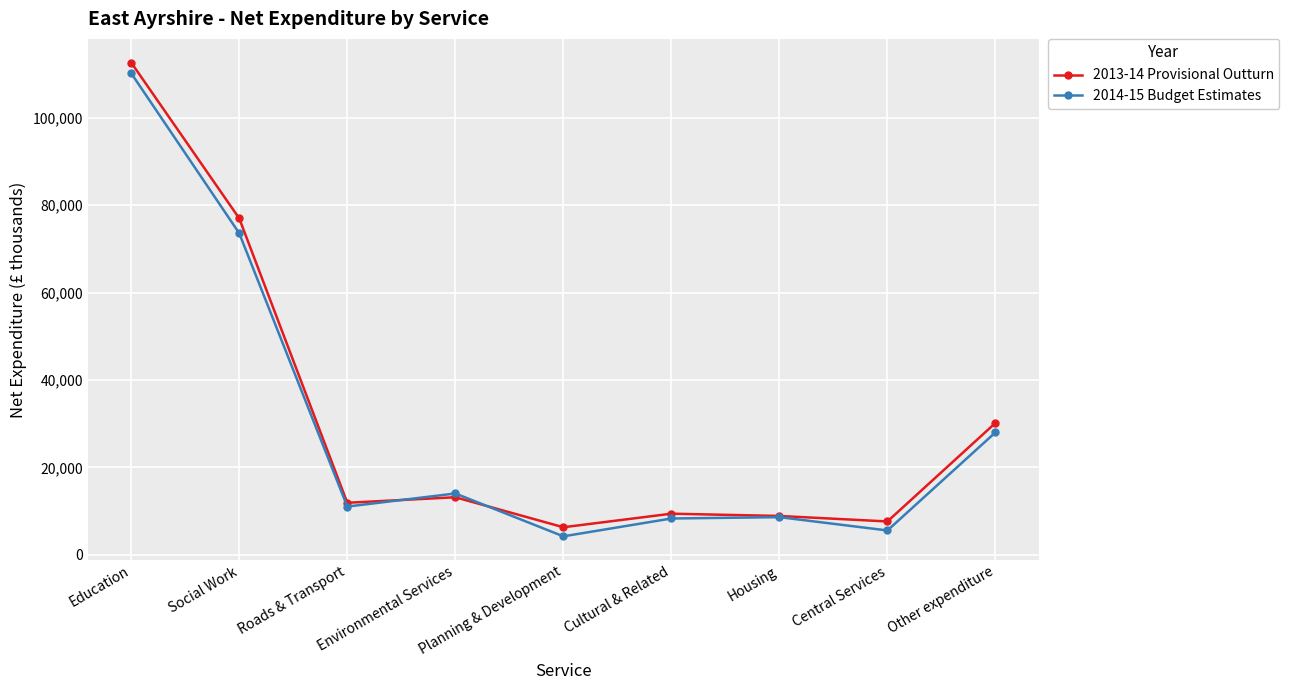

Rank the series by their maximum value, from lowest to highest.

2014-15 Budget Estimates, 2013-14 Provisional Outturn